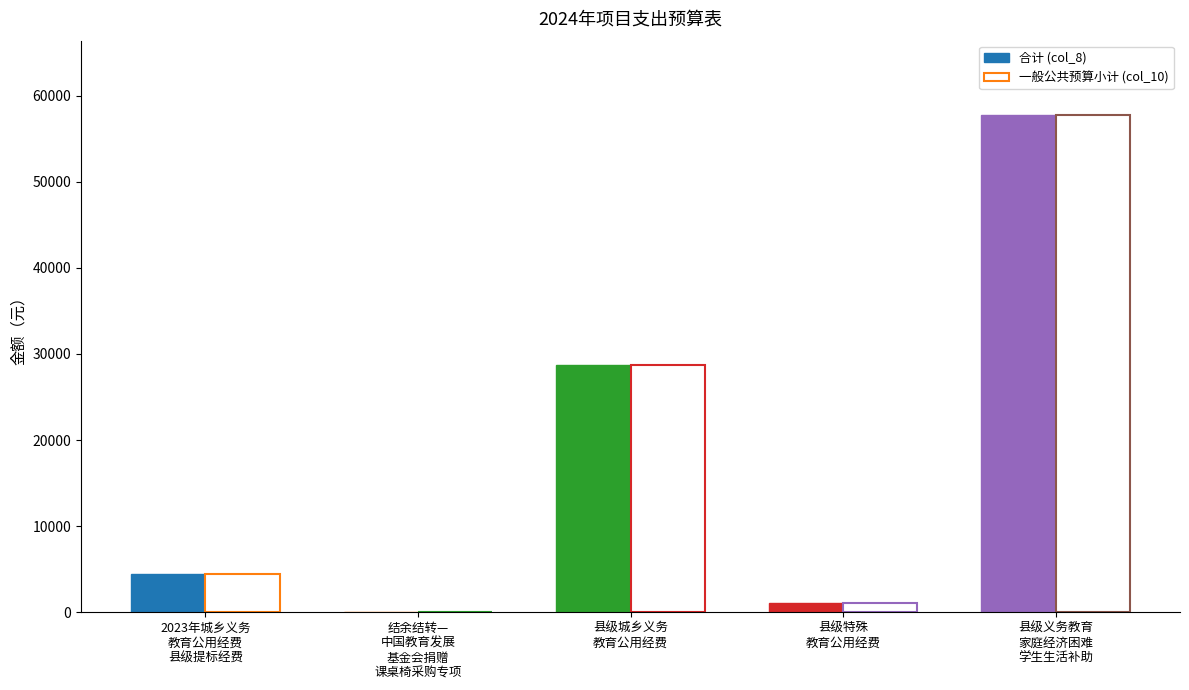

The 一般公共预算小计 (col_10) series shows 731 at 县级特殊教育公用经费. True or false?

False